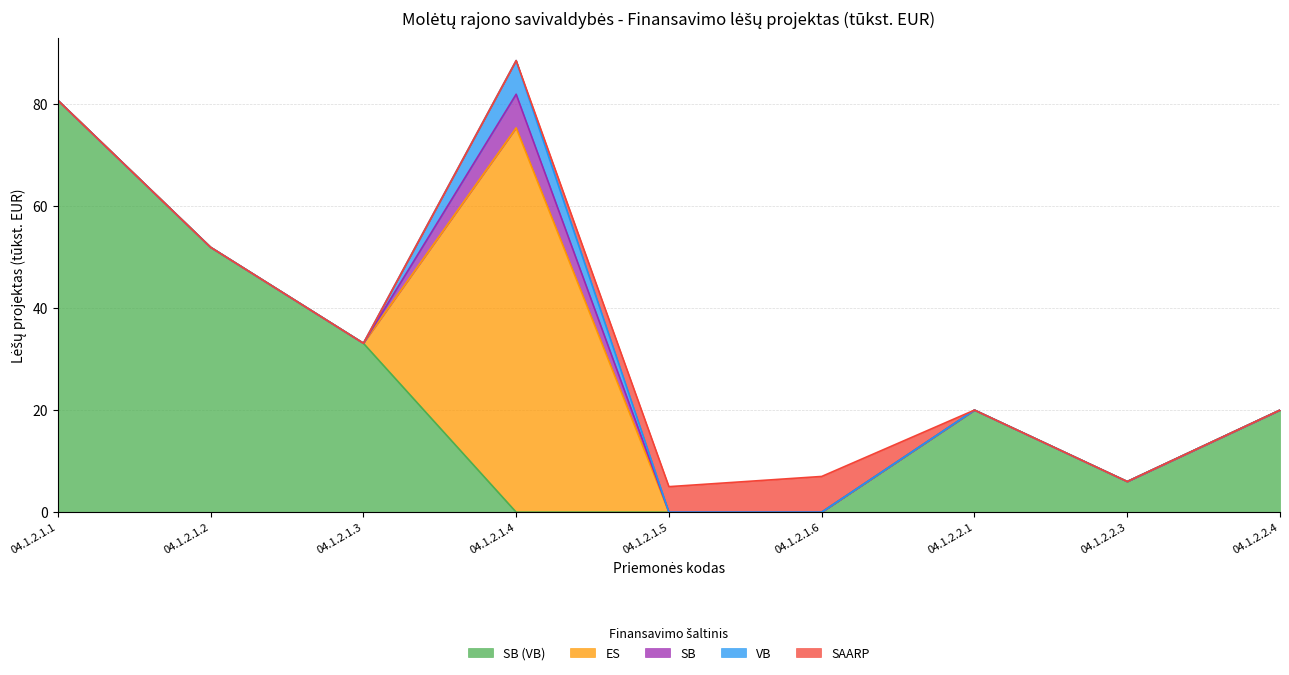

How many data points does each series have?

9